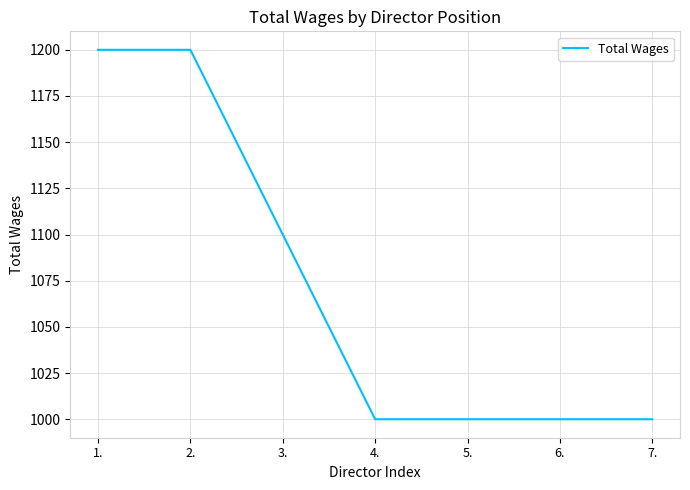

What is the minimum value shown in the chart?

1000